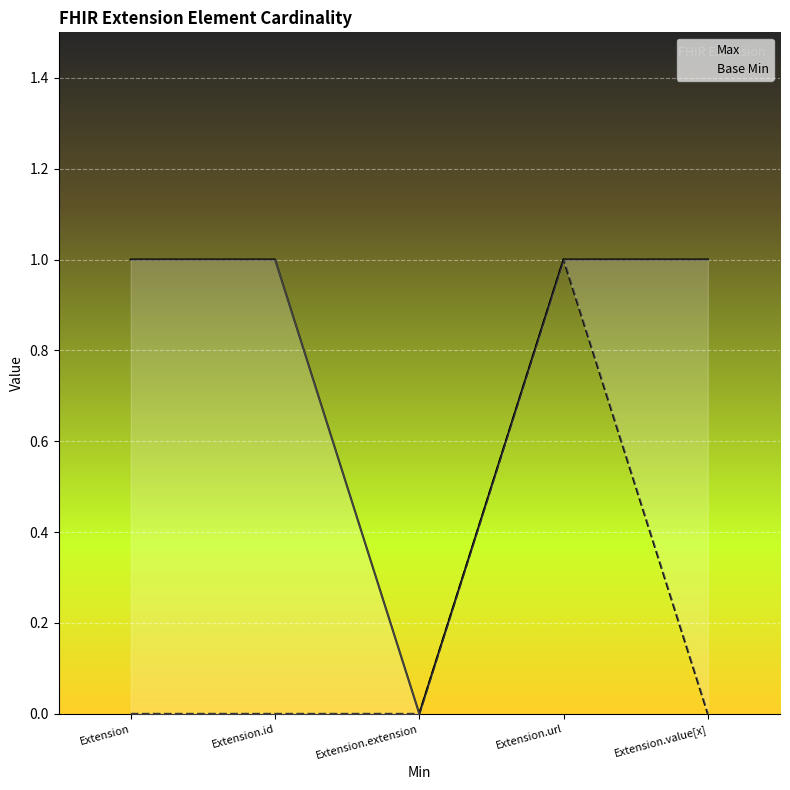

Which series has the largest total across all categories?

Max